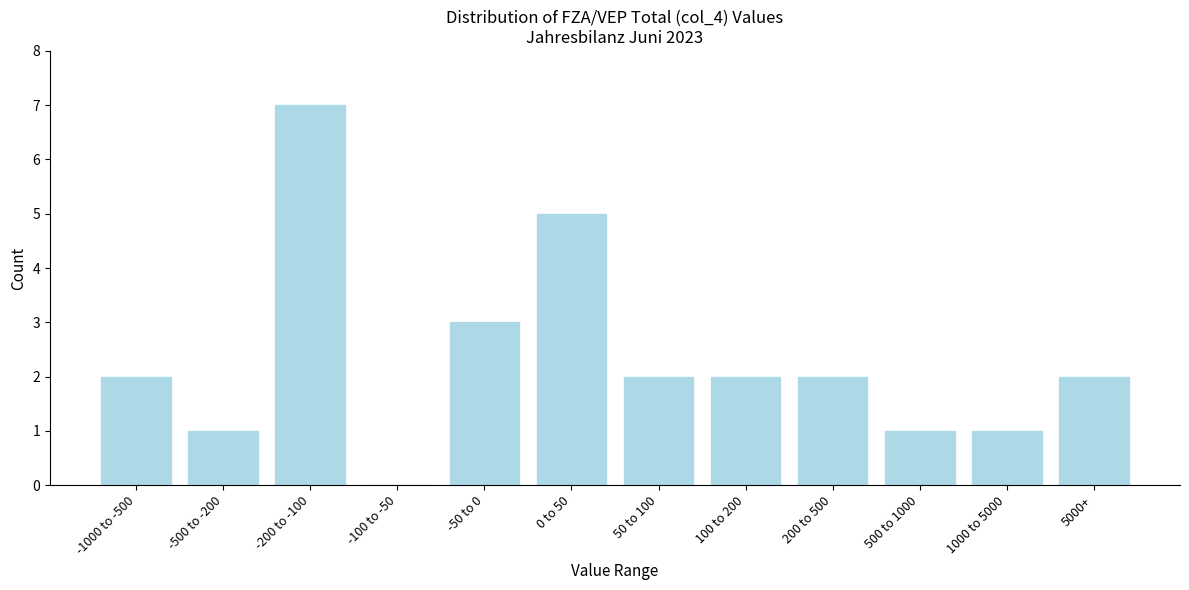

Reading left to right, transcribe all the data shown in this chart.

-1000 to -500=2	-500 to -200=1	-200 to -100=7	-100 to -50=0	-50 to 0=3	0 to 50=5	50 to 100=2	100 to 200=2	200 to 500=2	500 to 1000=1	1000 to 5000=1	5000+=2